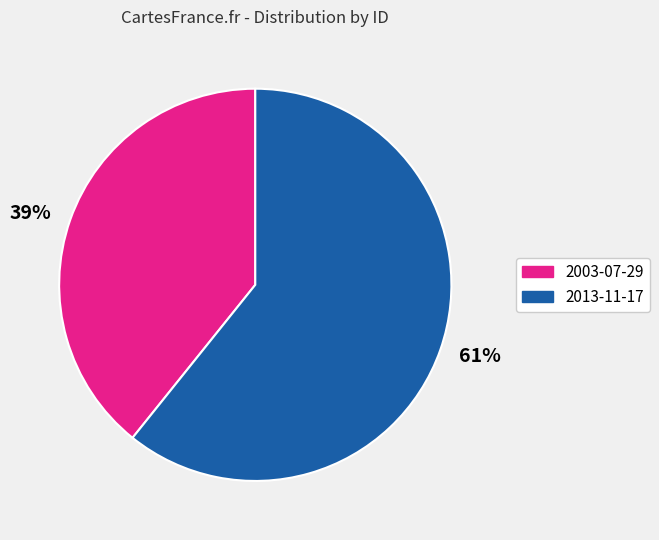

To the nearest percent, what is the difference between the largest and smallest slice percentages?

22%